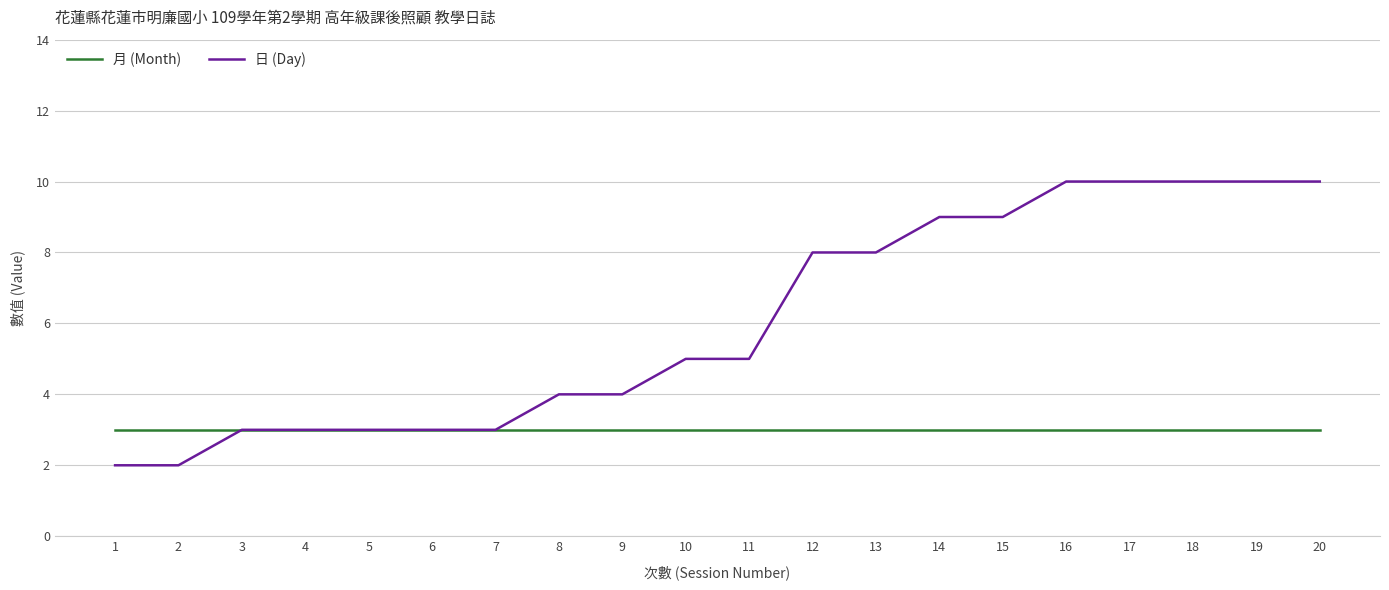

What is the approximate value of 日 (Day) at 17?

10